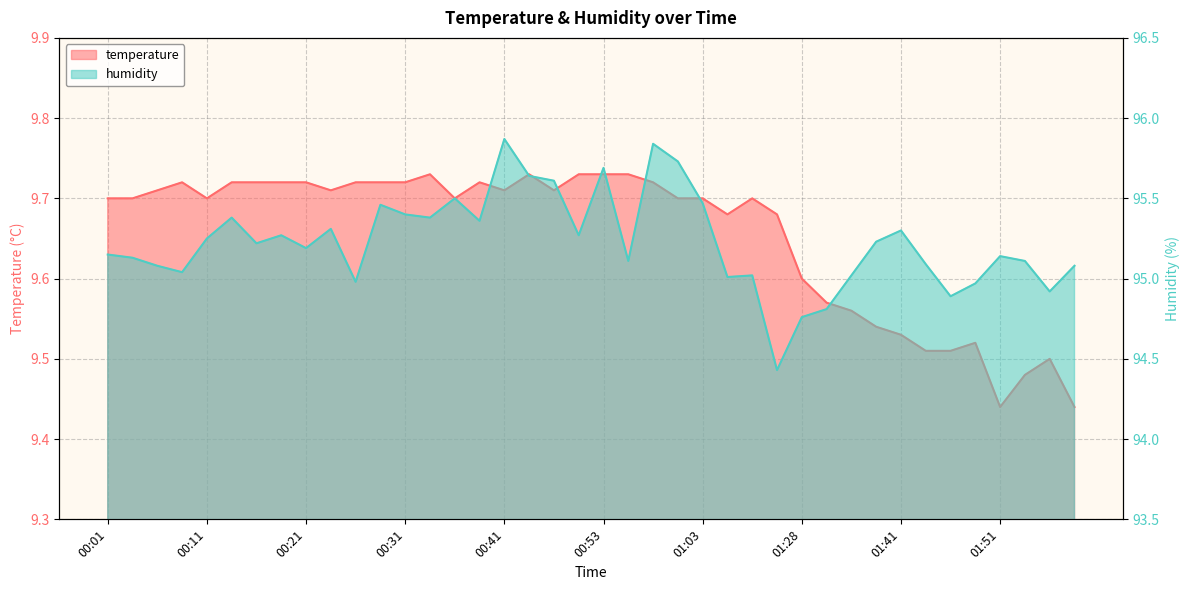

At which category does temperature reach its first local peak?

00:09